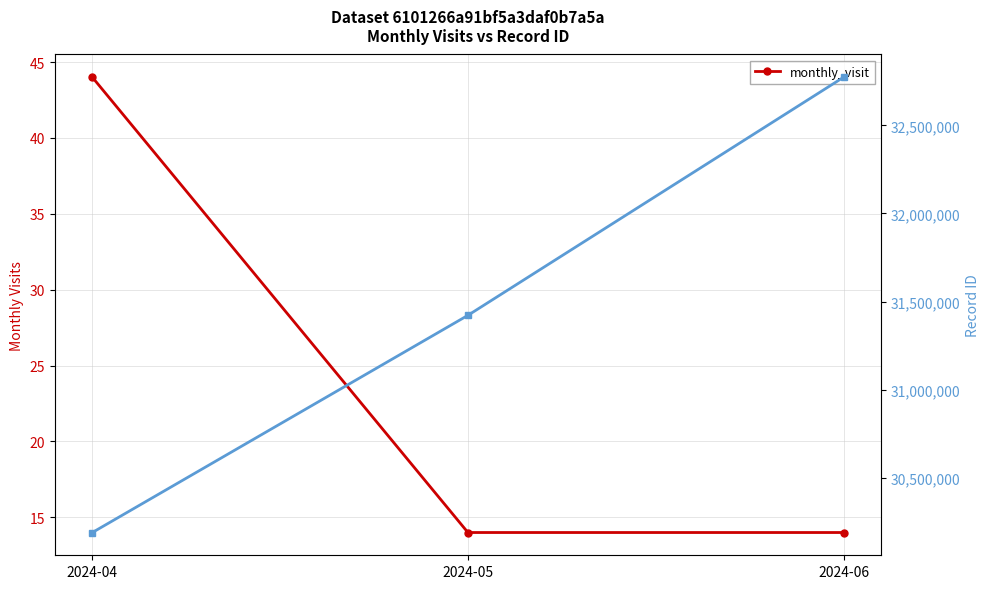

What is the ratio of the value at 2024-06 to the value at 2024-04?

0.3